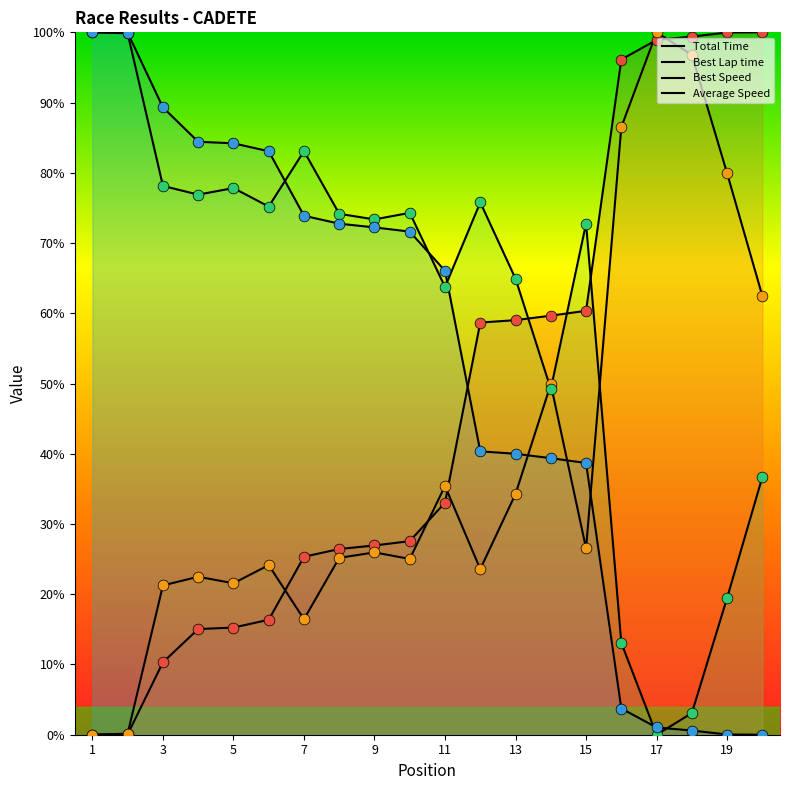

Which series reaches the maximum Y coordinate?

Total Time